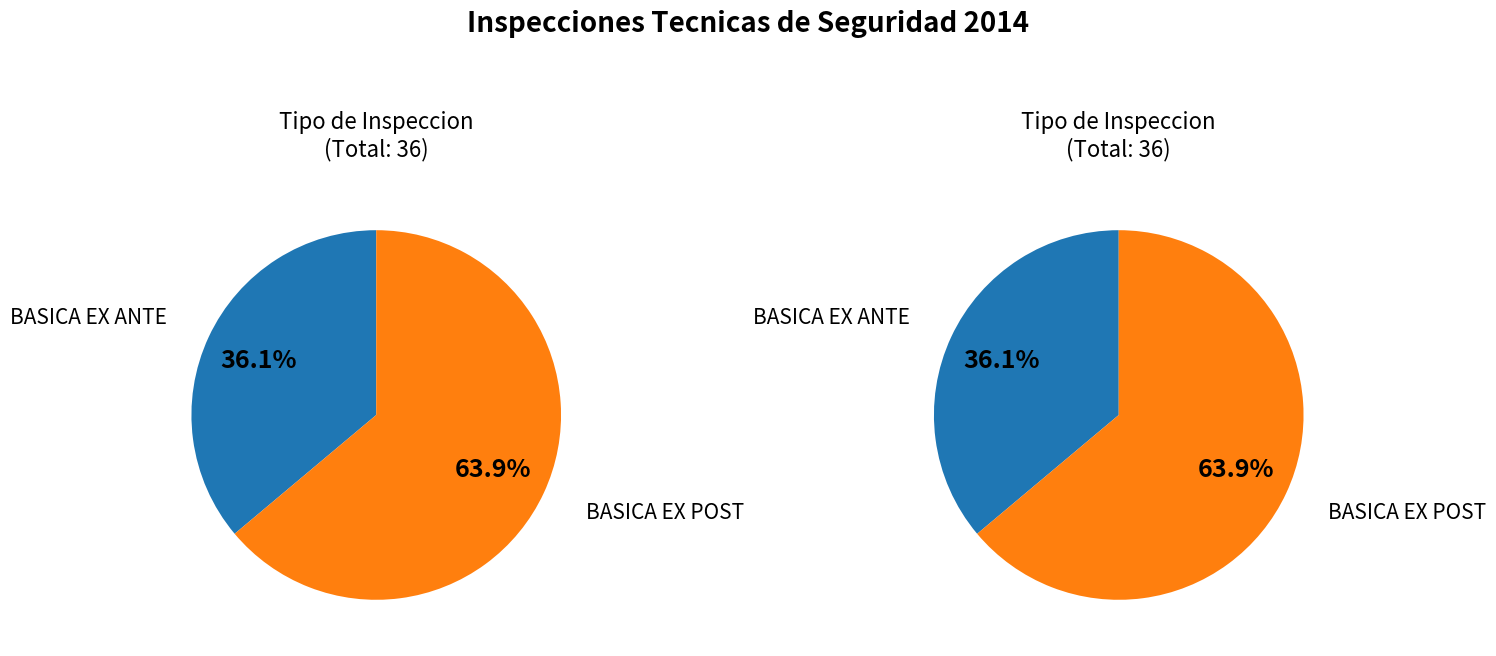

How many segments does this pie chart have?

2